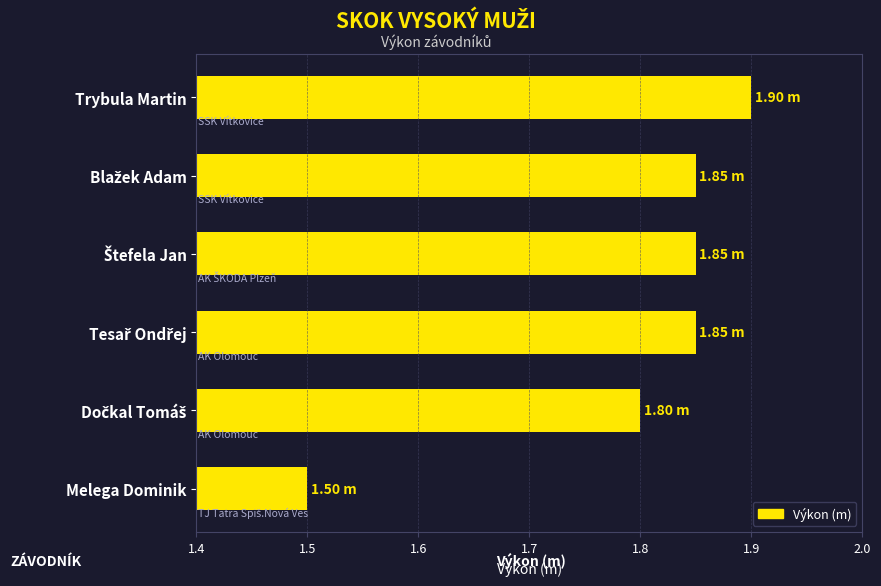

What is the label of the 1st bar from the top?

Trybula Martin